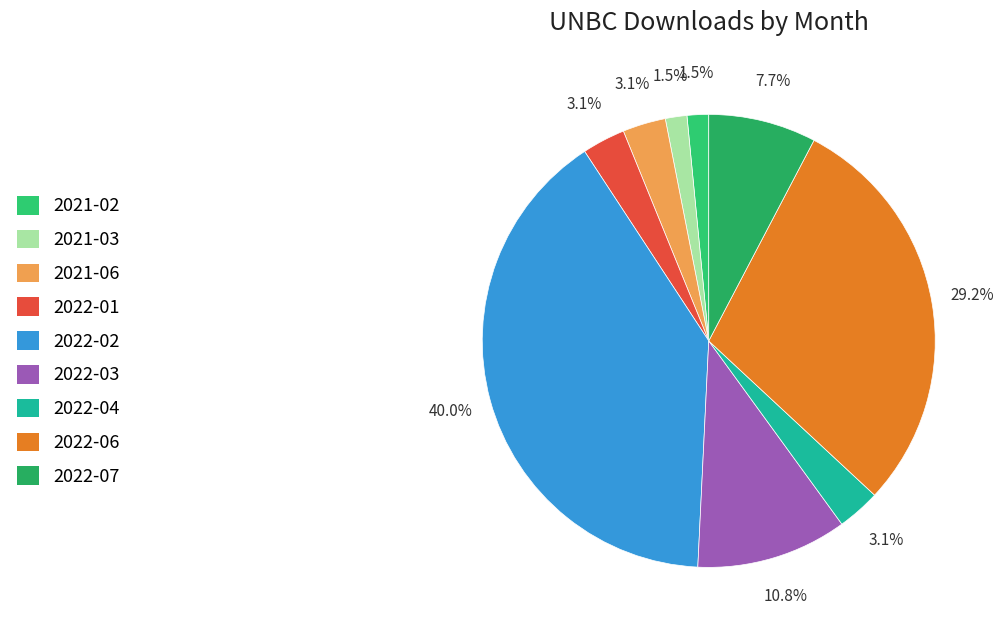

To the nearest percent, what percentage of the pie is 2022-04?

3%